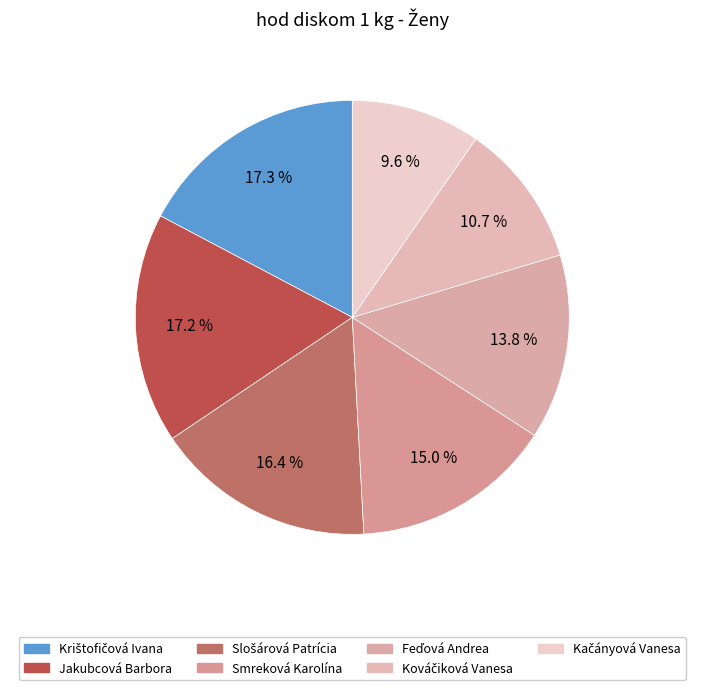

Combined, what portion of the pie is Feďová Andrea and Smreková Karolína?

28.8%